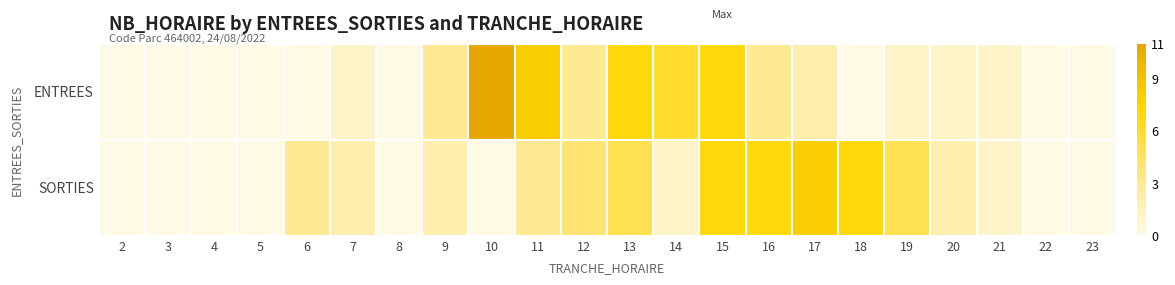

Reading left to right, transcribe all the data shown in this chart.

ENTREES: 2=0	3=0	4=0	5=0	6=0	7=1	8=0	9=3	10=11	11=8	12=3	13=7	14=6	15=7	16=3	17=2	18=0	19=1	20=1	21=1	22=0	23=0
SORTIES: 2=0	3=0	4=0	5=0	6=3	7=2	8=0	9=2	10=0	11=3	12=4	13=5	14=1	15=7	16=7	17=8	18=7	19=5	20=2	21=1	22=0	23=0